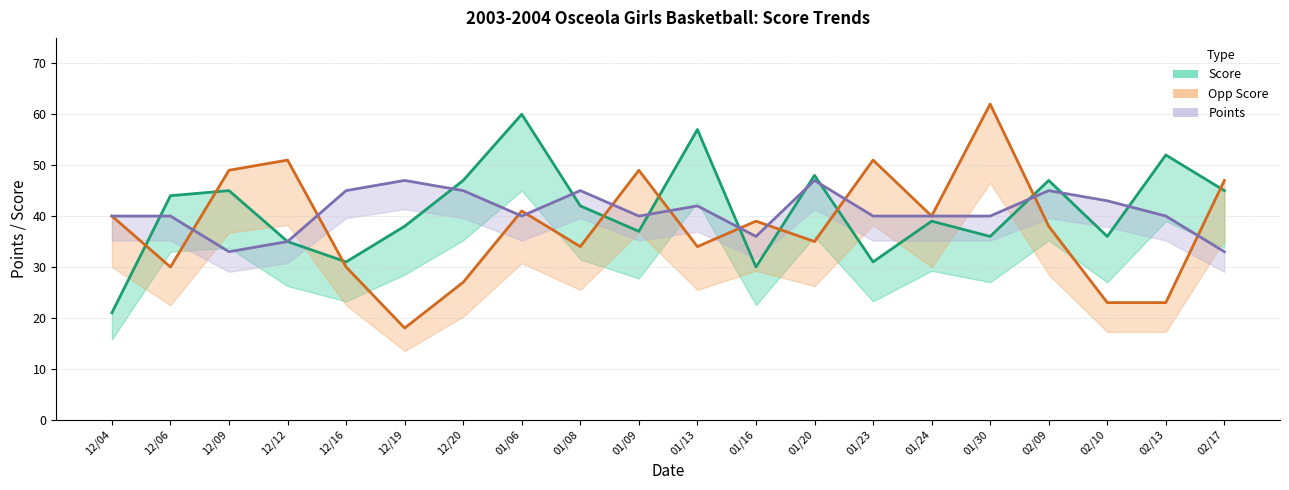

List the series in order of their peak value, highest first.

Opp Score, Score, Points